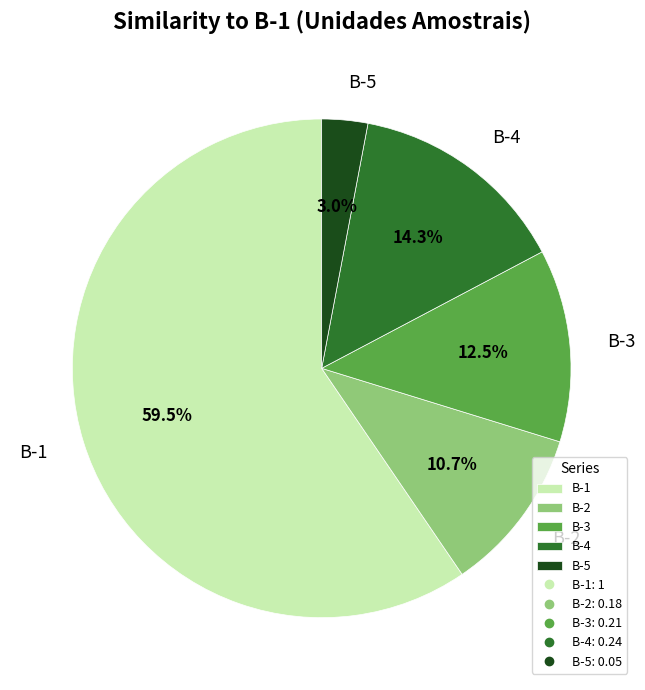

Which slice is the largest?

B-1